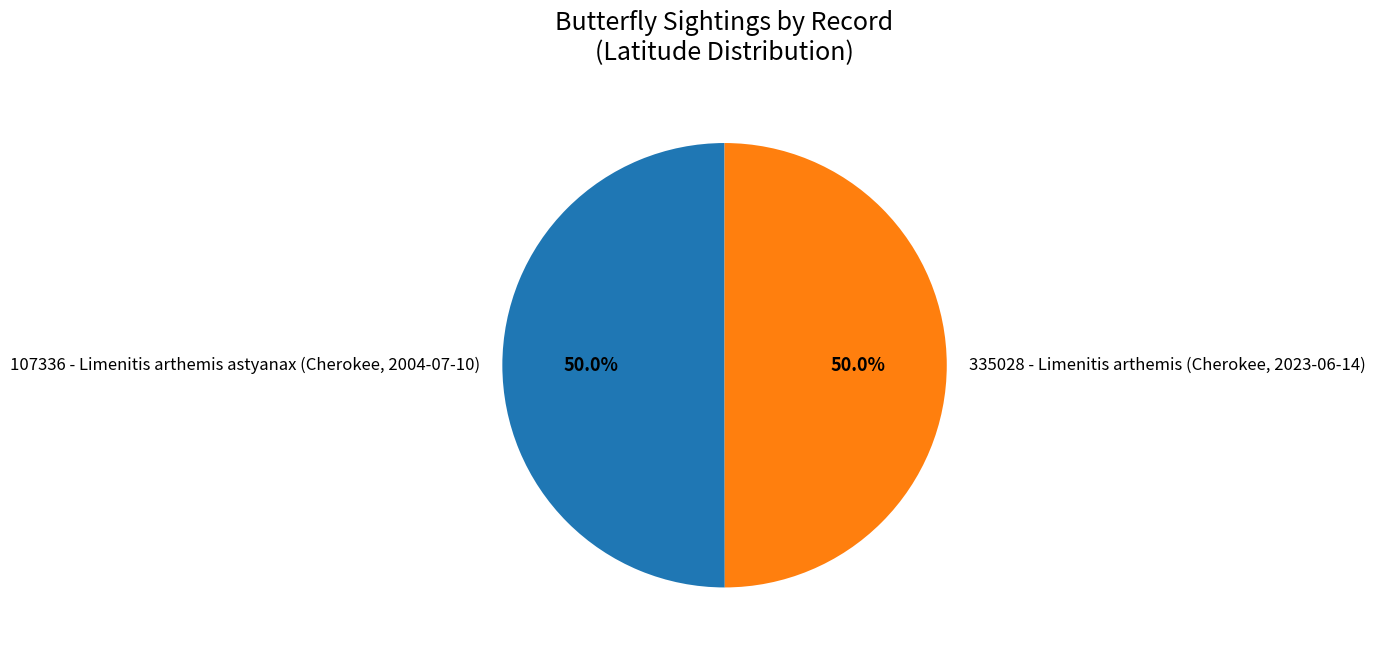

To the nearest percent, what portion does 335028 - Limenitis arthemis (Cherokee, 2023-06-14) represent?

50%